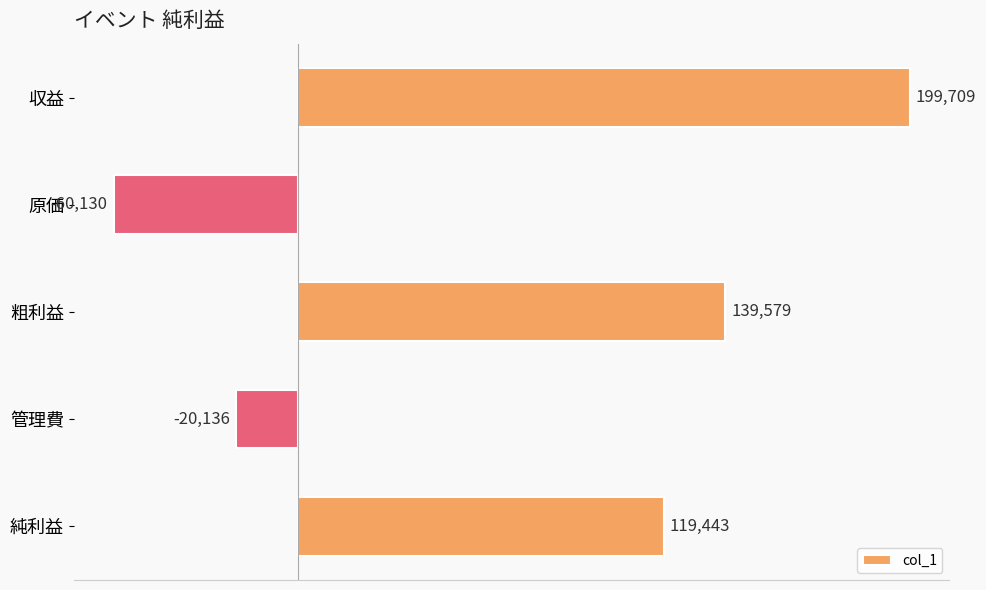

Rank the categories by value from lowest to highest.

原価, 管理費, 純利益, 粗利益, 収益